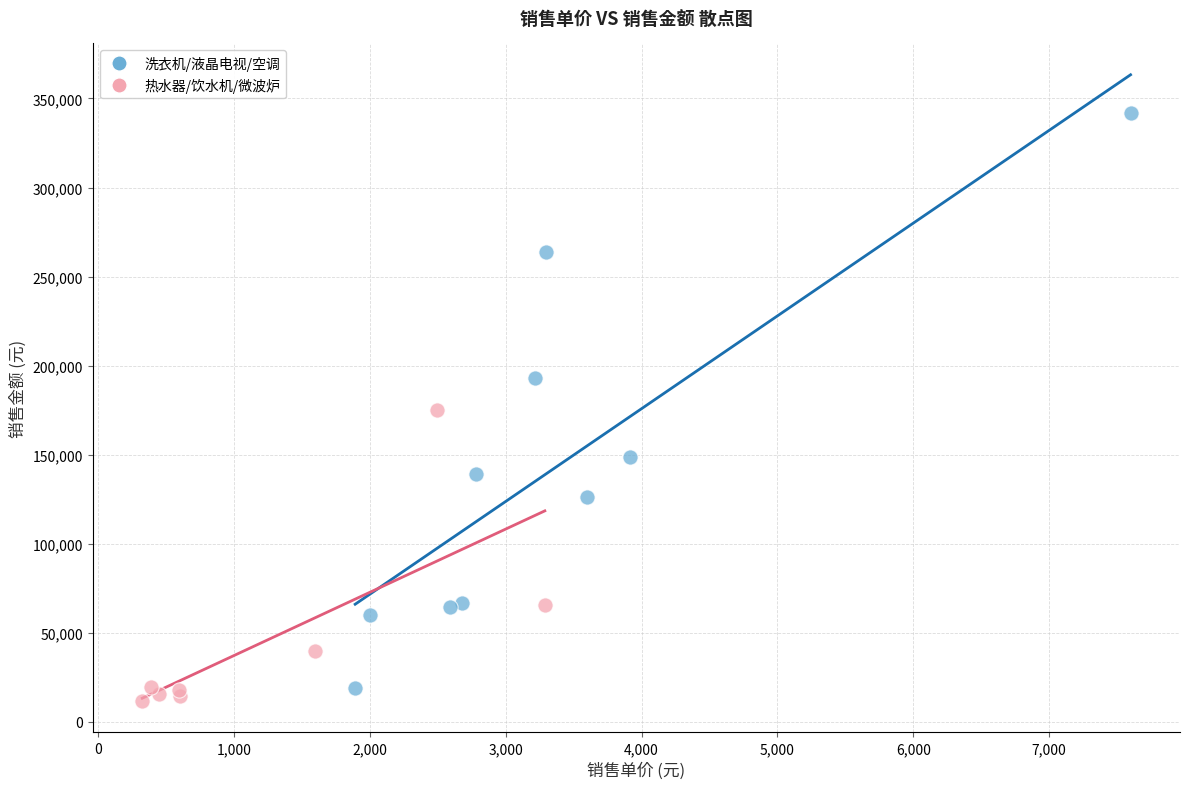

Which series has the largest Y range (max minus min)?

洗衣机/液晶电视/空调